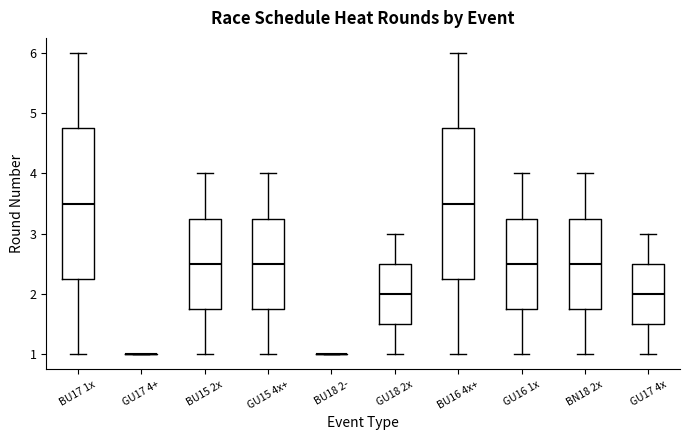

Where does the upper whisker of the box for GU15 4x+ end on the y-axis? The values are not printed on the chart, so give them approximately, as read against the axis.

4.0